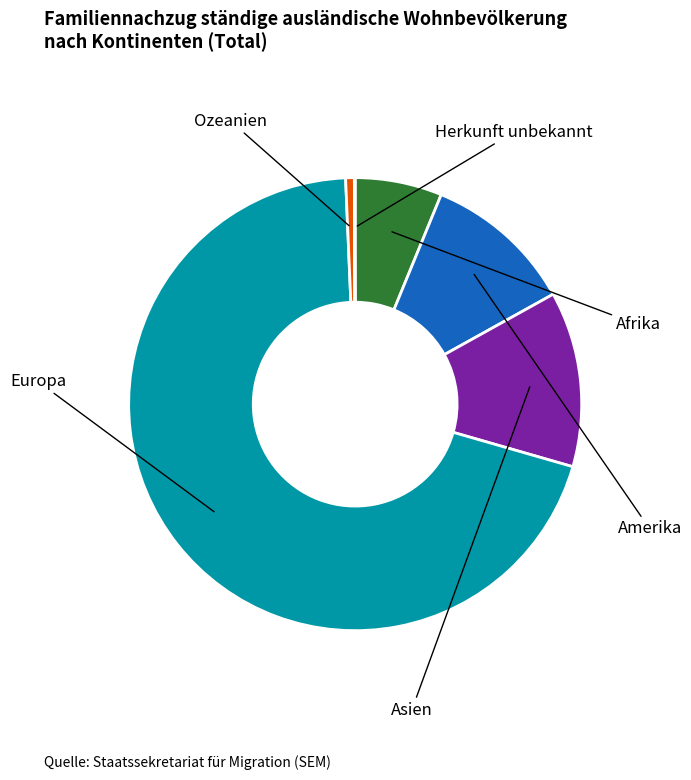

What percentage is NOT represented by Europa?

30.1%